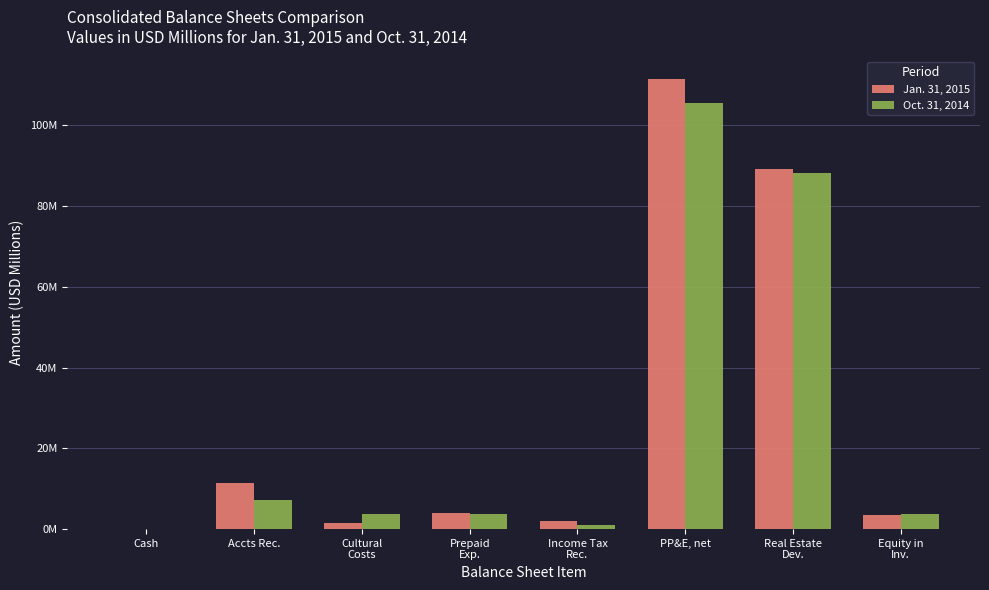

What position from the left is Cultural
Costs?

3